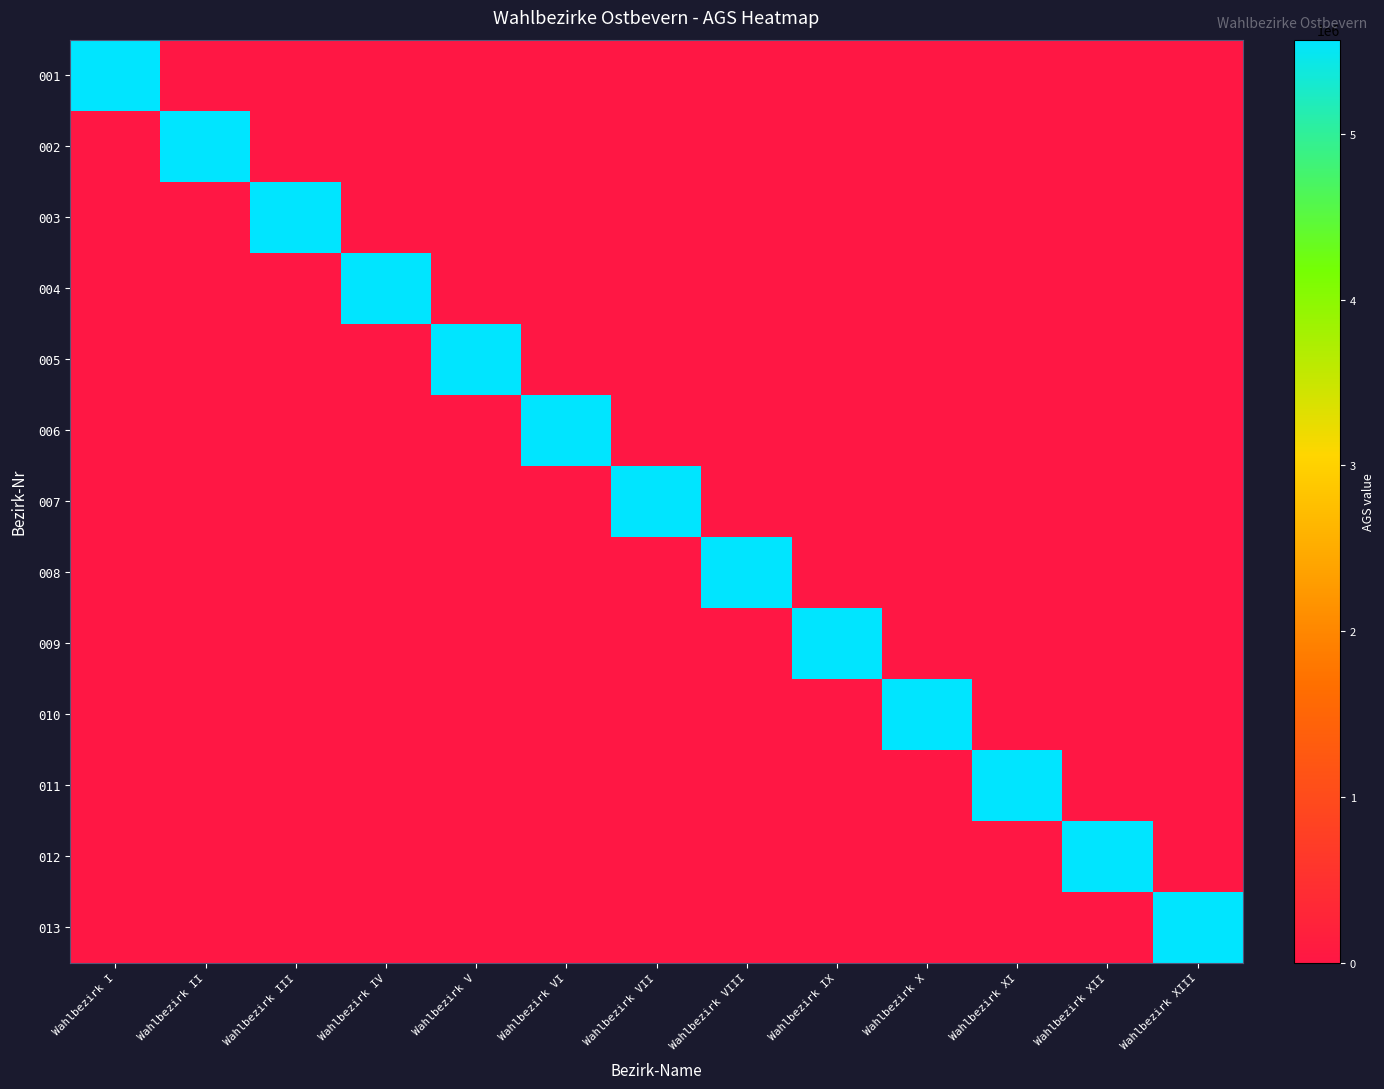

What is the difference between the highest and lowest values at Wahlbezirk VII?

5570032